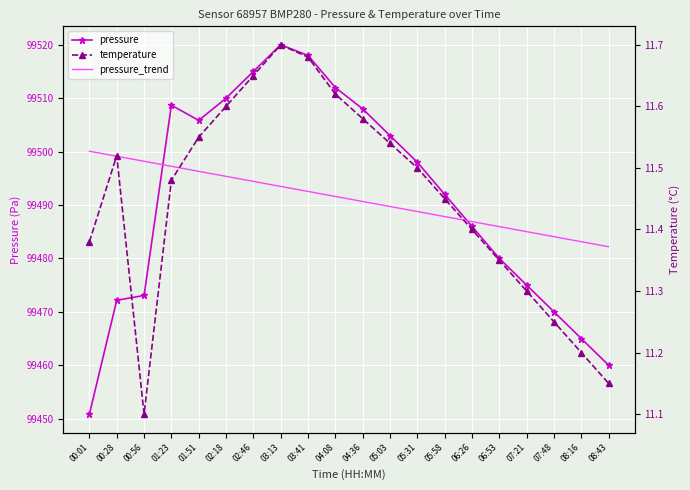

The value of temperature at 08:16 is 15.3. True or false?

False